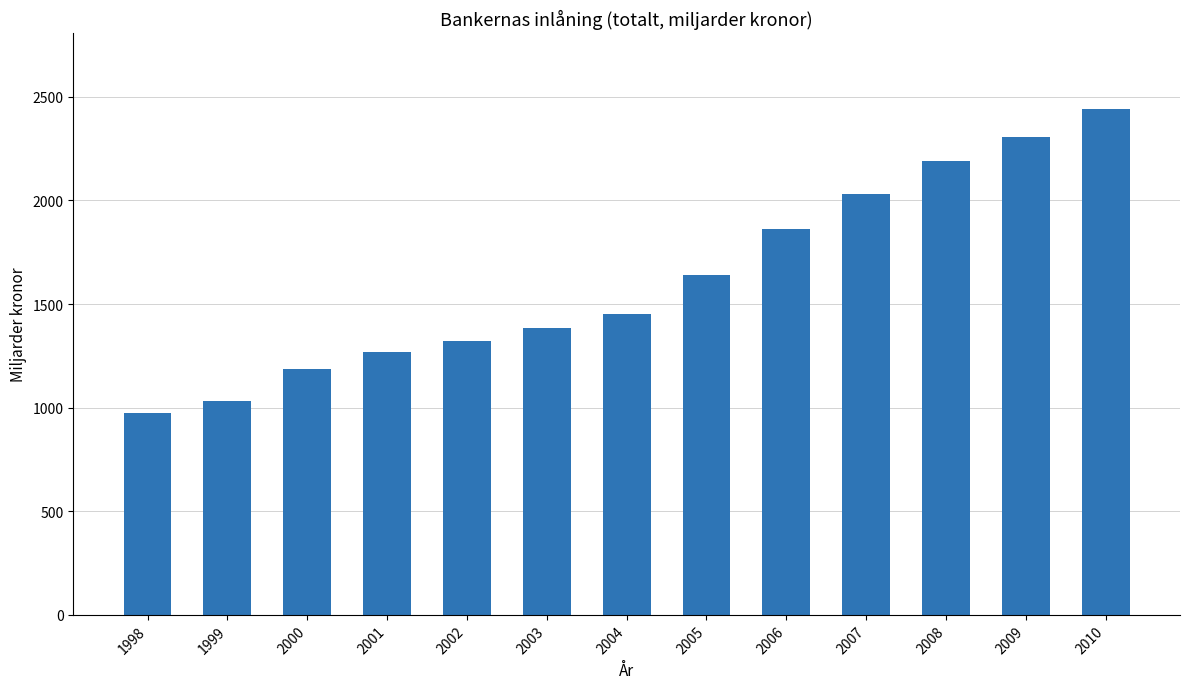

Rank the categories by value from highest to lowest.

2010, 2009, 2008, 2007, 2006, 2005, 2004, 2003, 2002, 2001, 2000, 1999, 1998